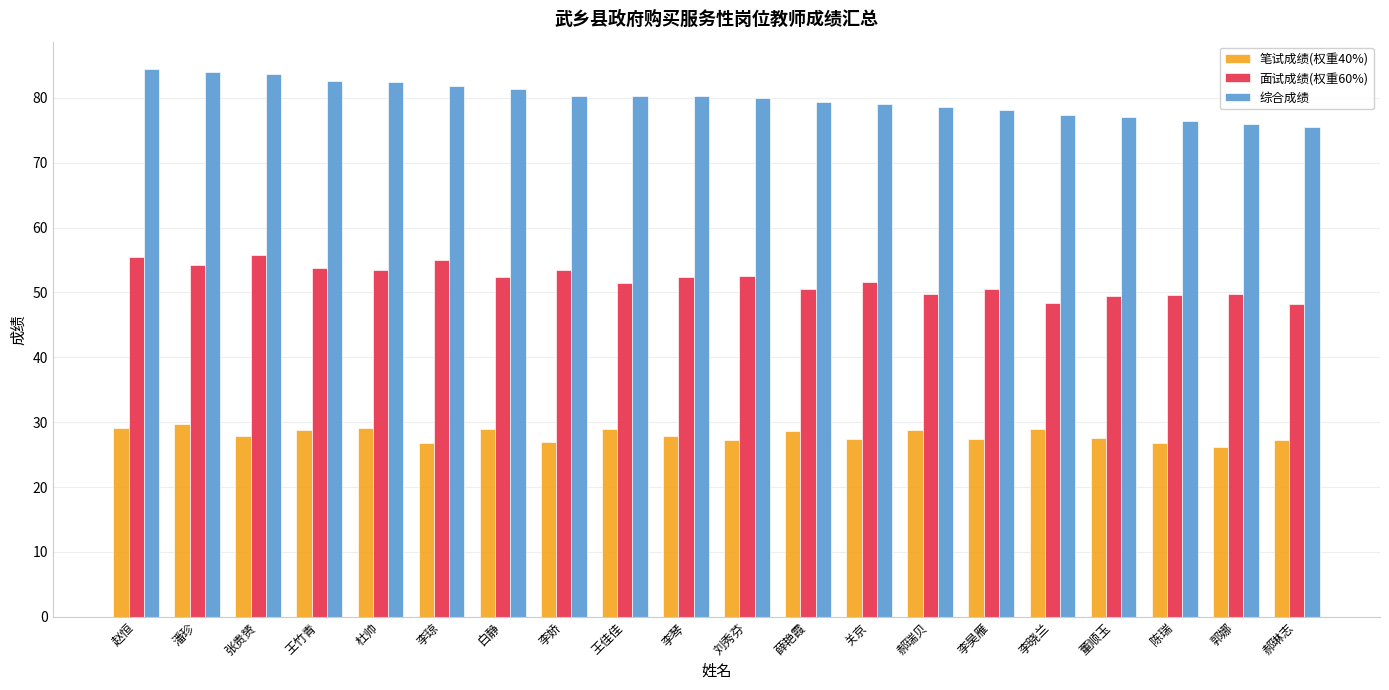

Which category has the highest value in the 笔试成绩(权重40%) series?

潘珍